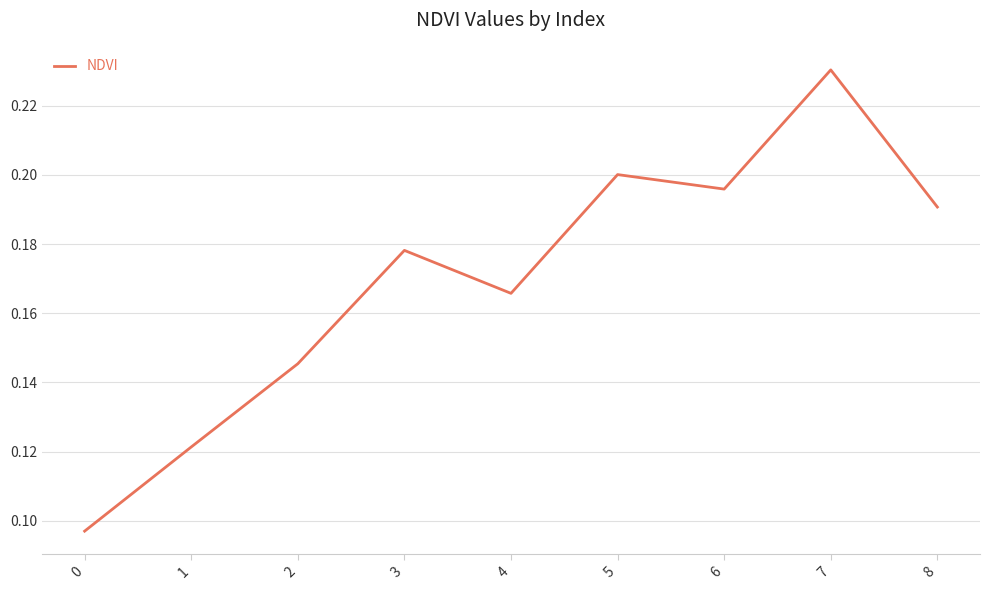

Which label corresponds to the largest value in the chart?

7